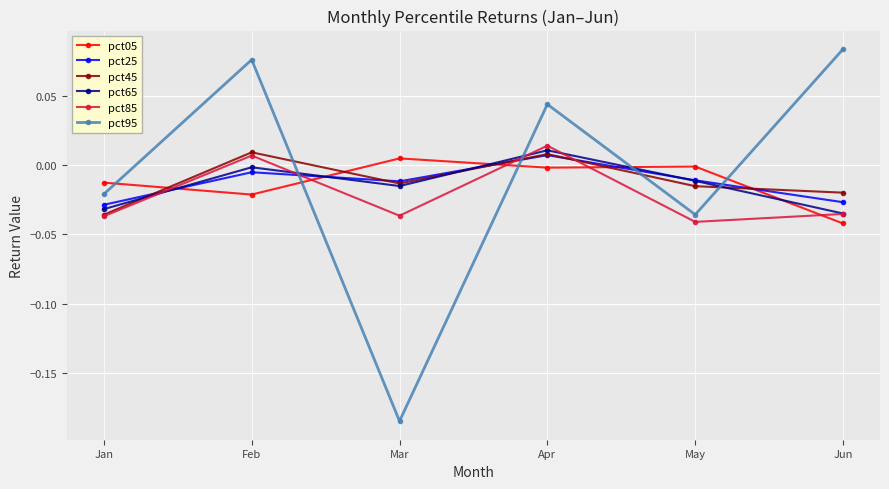

Which series has the largest range (max minus min)?

pct95